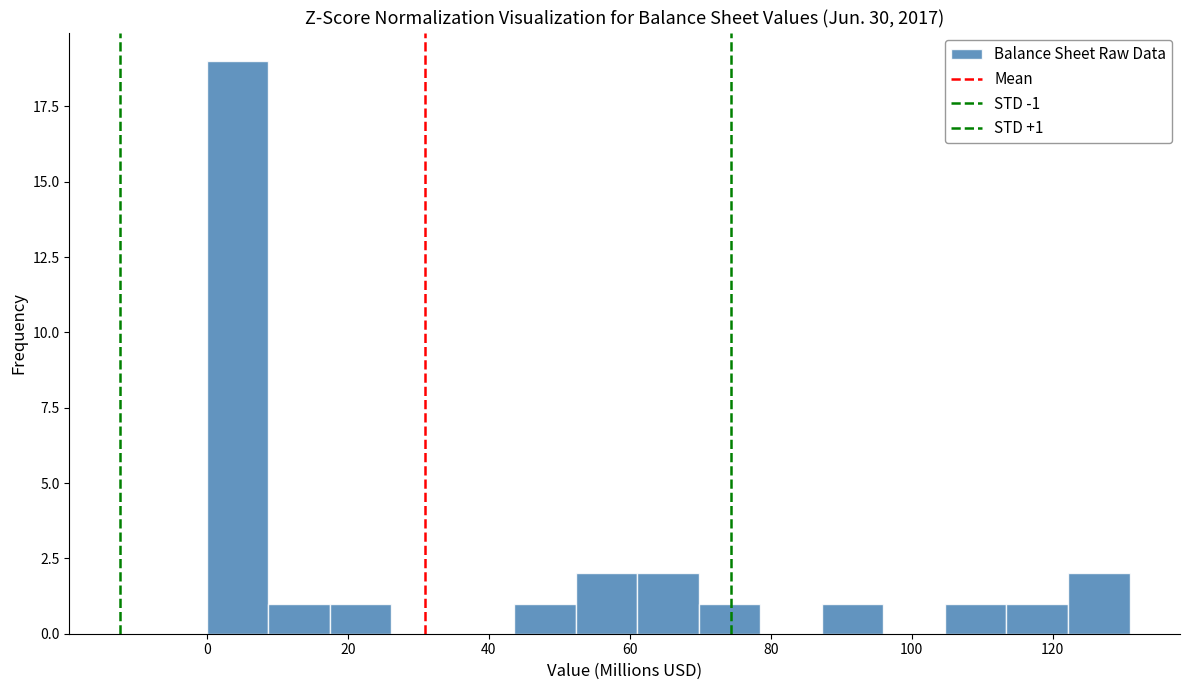

Over which range of the x-axis is the bar tallest?

0 to 8